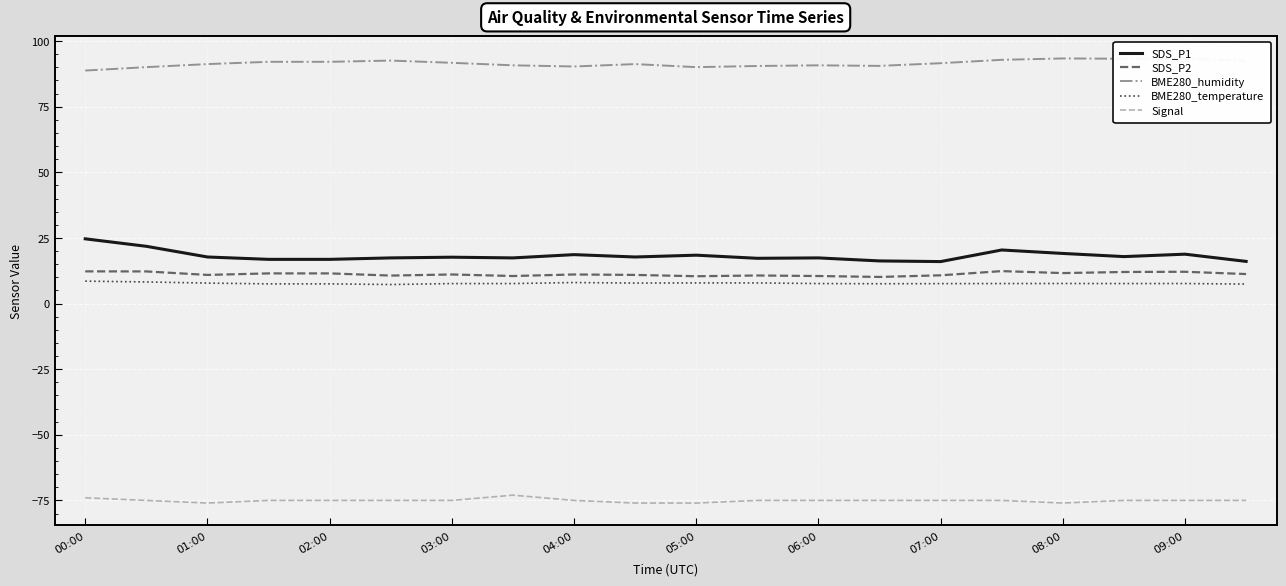

What is the maximum value shown in the chart?

93.4